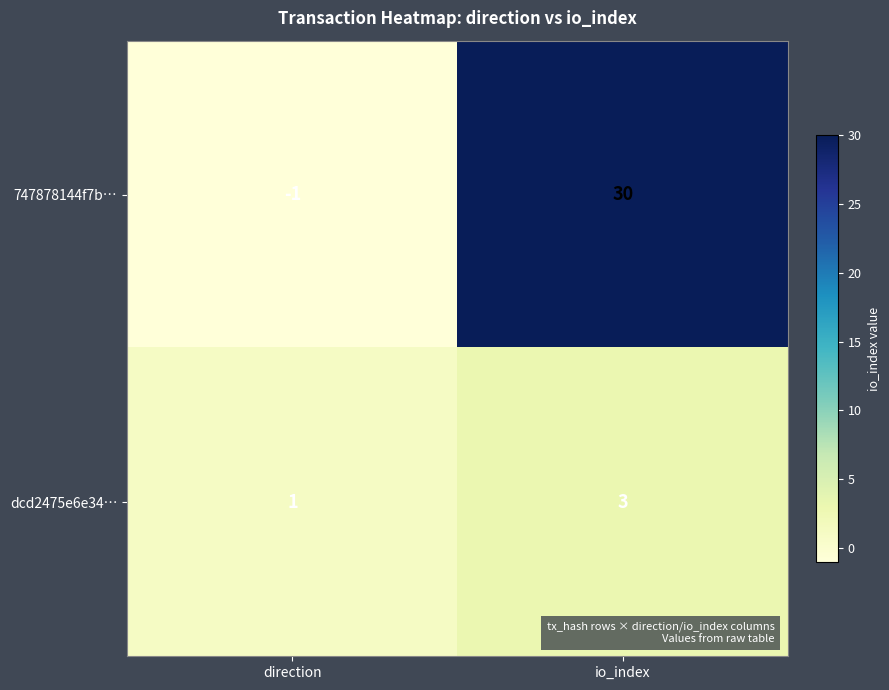

What is the total value across all series at io_index?

33